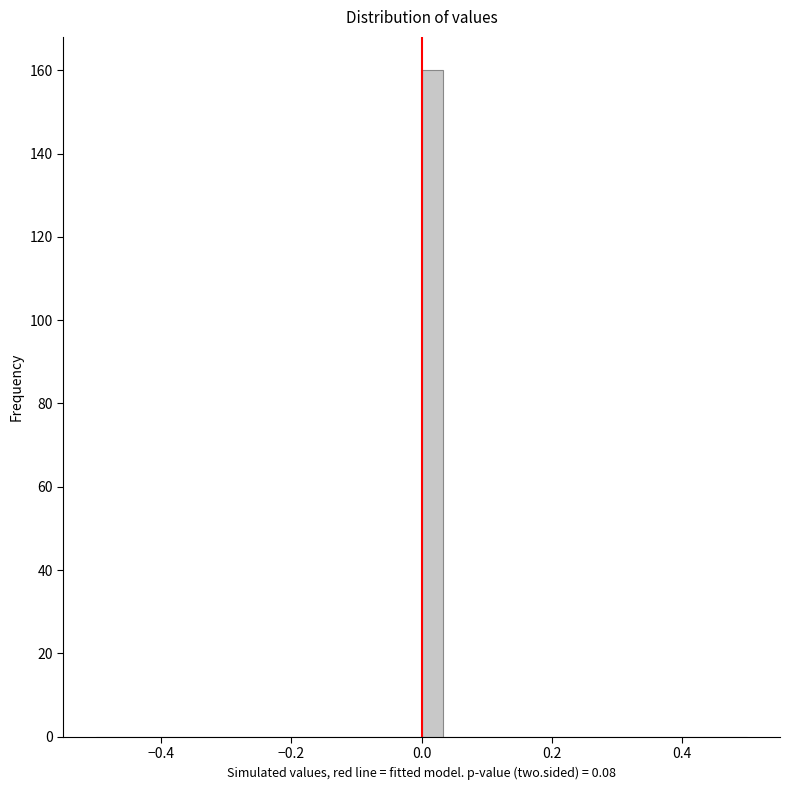

Around what value on the x-axis is the tallest bar? Give the approximate position of its centre, as read against the axis.

0.02